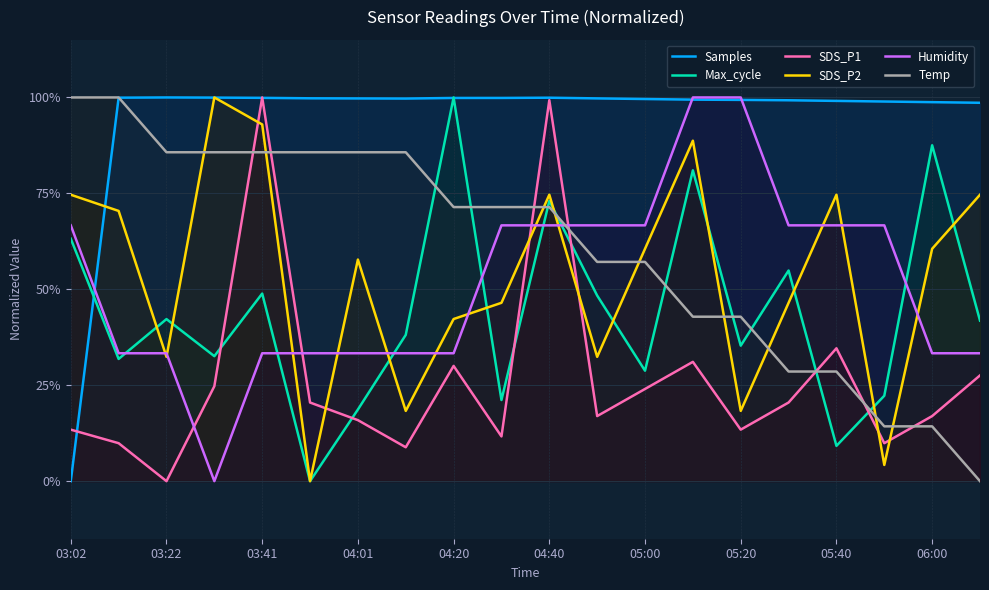

What is the spread (max minus min) of values at 04:40?

33.3